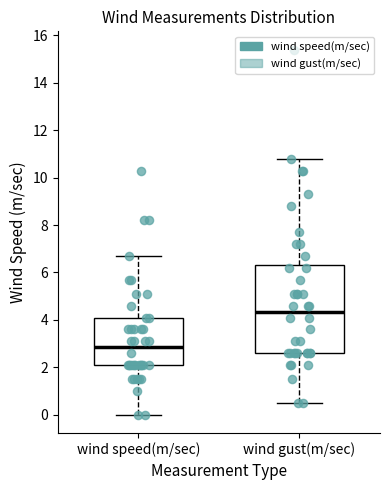

Which box is the tallest, from its lower edge to its upper edge?

wind gust(m/sec)